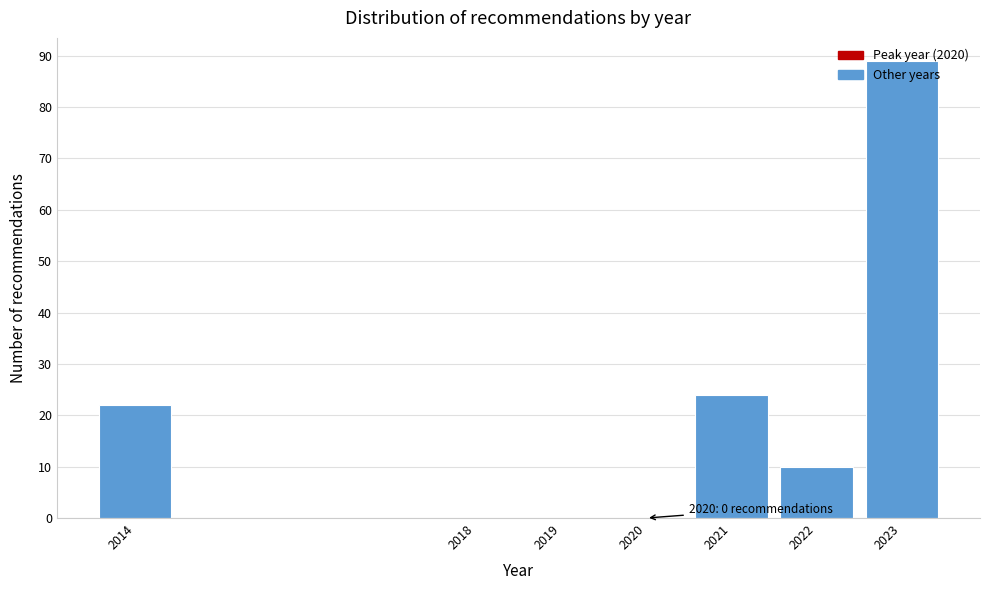

At which category does the chart reach its peak across all series?

2023